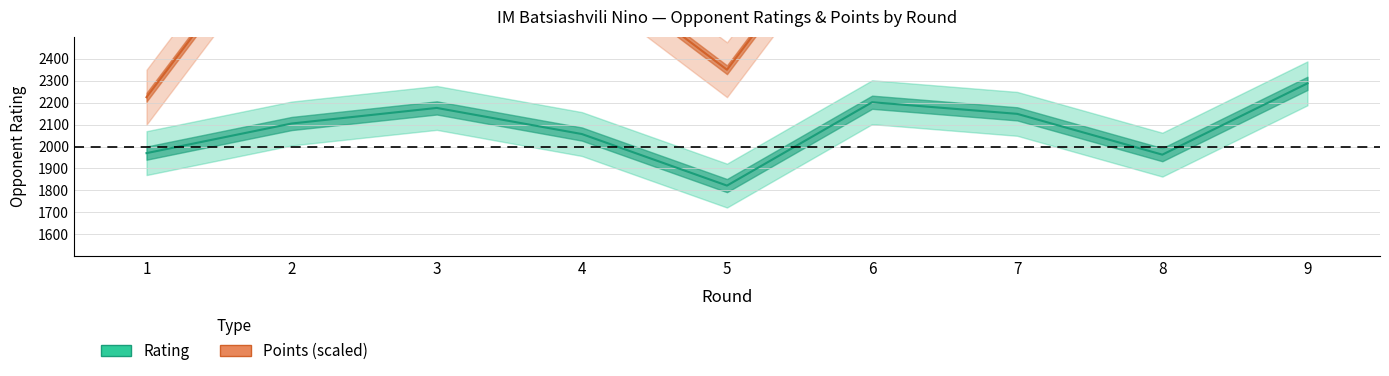

How many series are shown in this chart?

2